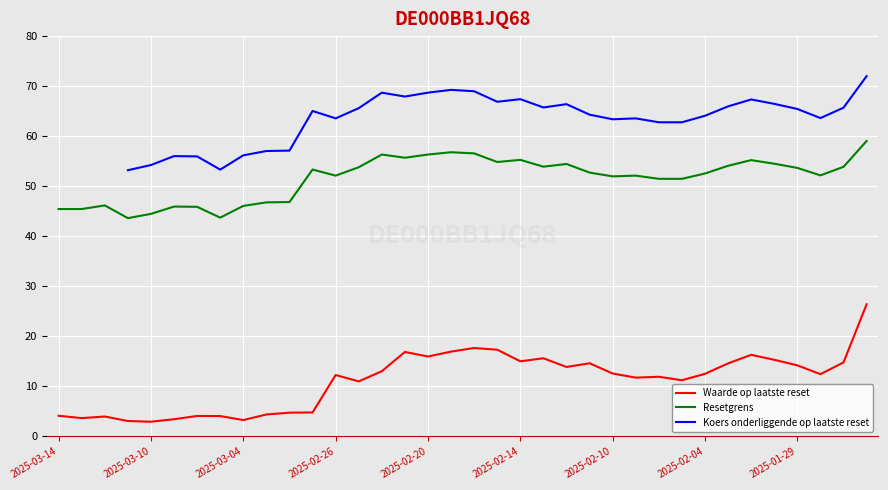

What is the minimum value for Waarde op laatste reset?

2.9